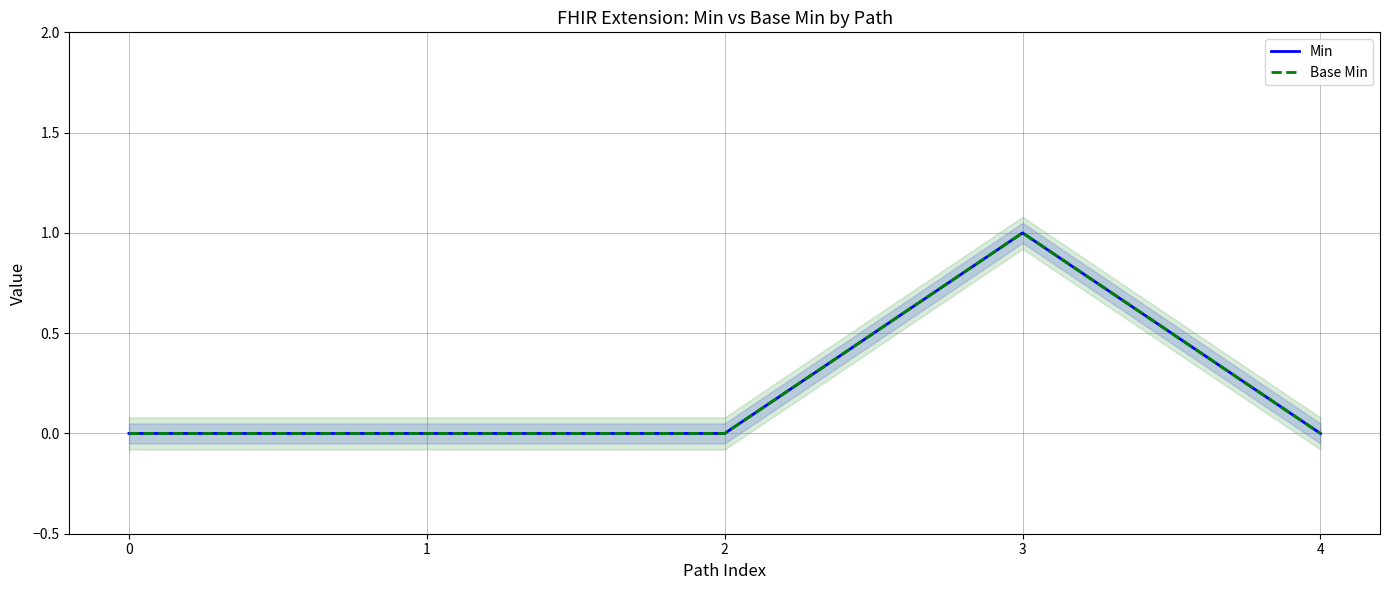

True or false: Min and Base Min intersect in this chart.

False